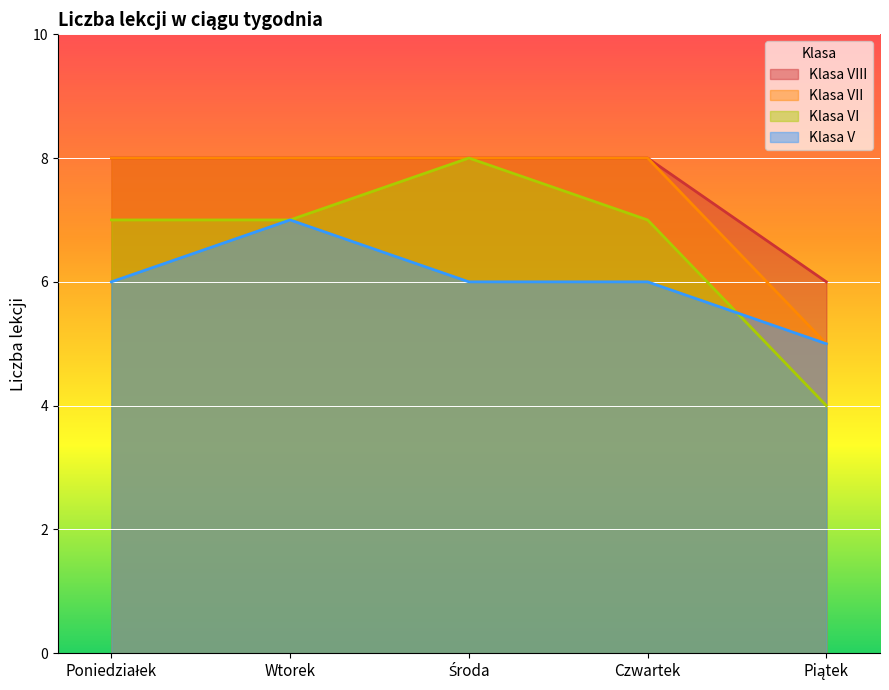

Which series has the widest spread of values?

Klasa VI